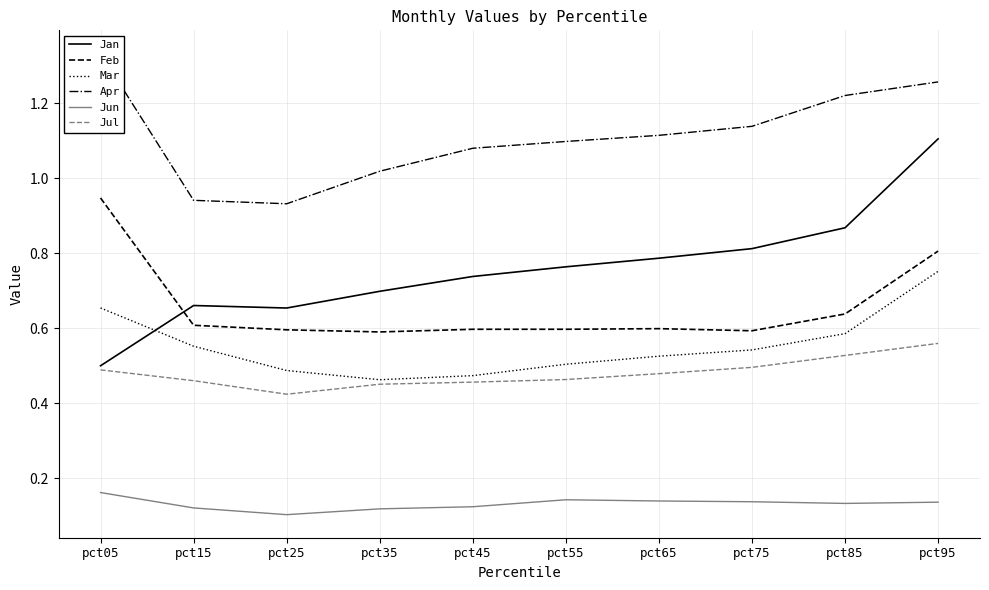

Reading left to right, list all the values displayed in this chart.

Jan: pct05=0.5	pct15=0.7	pct25=0.7	pct35=0.7	pct45=0.7	pct55=0.8	pct65=0.8	pct75=0.8	pct85=0.9	pct95=1.1
Feb: pct05=0.9	pct15=0.6	pct25=0.6	pct35=0.6	pct45=0.6	pct55=0.6	pct65=0.6	pct75=0.6	pct85=0.6	pct95=0.8
Mar: pct05=0.7	pct15=0.6	pct25=0.5	pct35=0.5	pct45=0.5	pct55=0.5	pct65=0.5	pct75=0.5	pct85=0.6	pct95=0.8
Apr: pct05=1.3	pct15=0.9	pct25=0.9	pct35=1.0	pct45=1.1	pct55=1.1	pct65=1.1	pct75=1.1	pct85=1.2	pct95=1.3
Jun: pct05=0.2	pct15=0.1	pct25=0.1	pct35=0.1	pct45=0.1	pct55=0.1	pct65=0.1	pct75=0.1	pct85=0.1	pct95=0.1
Jul: pct05=0.5	pct15=0.5	pct25=0.4	pct35=0.5	pct45=0.5	pct55=0.5	pct65=0.5	pct75=0.5	pct85=0.5	pct95=0.6